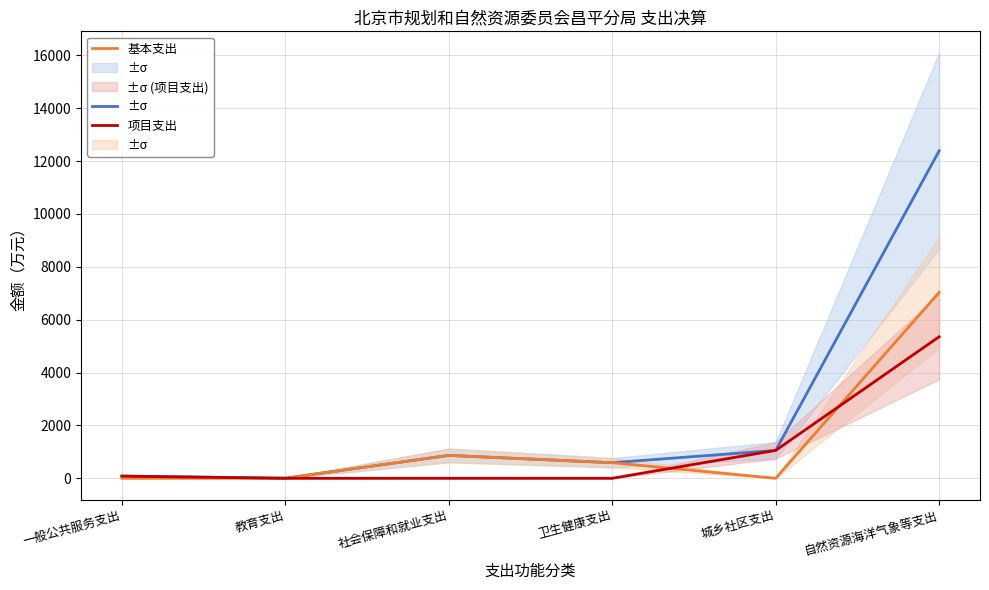

After their last crossing, which series has the higher values: 项目支出 or 基本支出?

基本支出